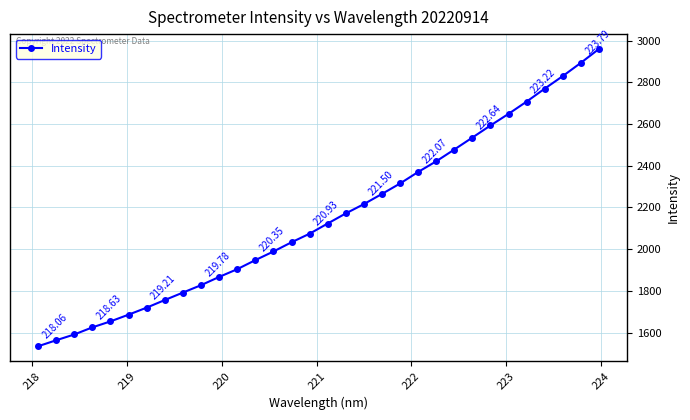

What is the difference between the second highest and minimum values?

1358.6